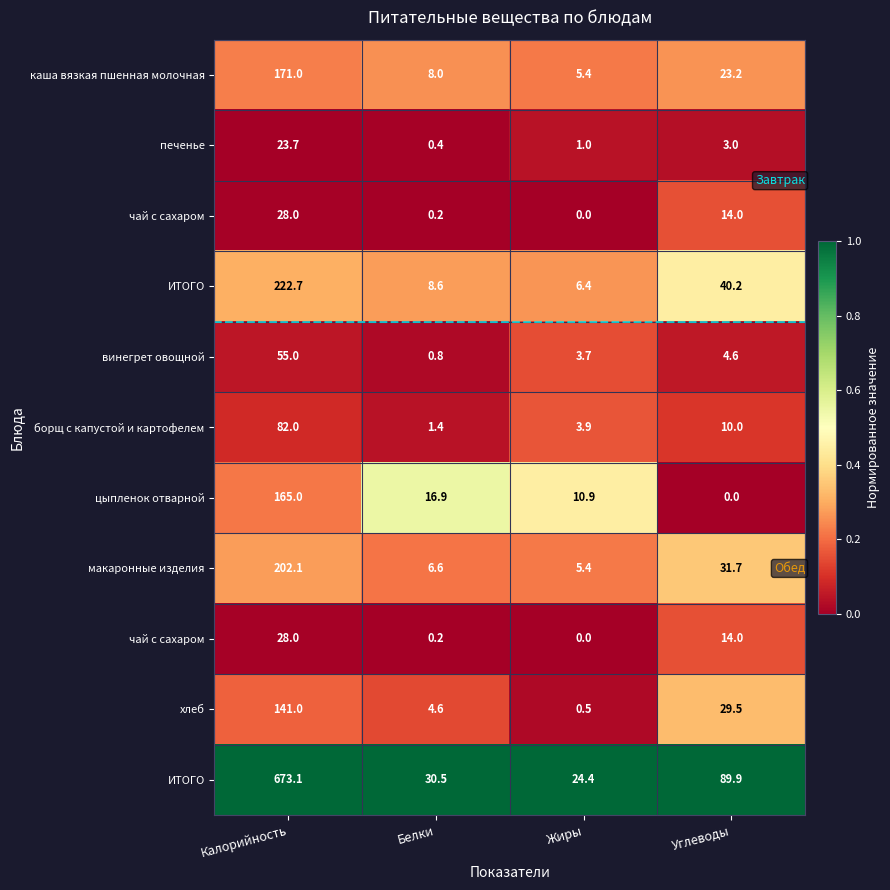

Which label corresponds to the largest value in the chart?

Калорийность